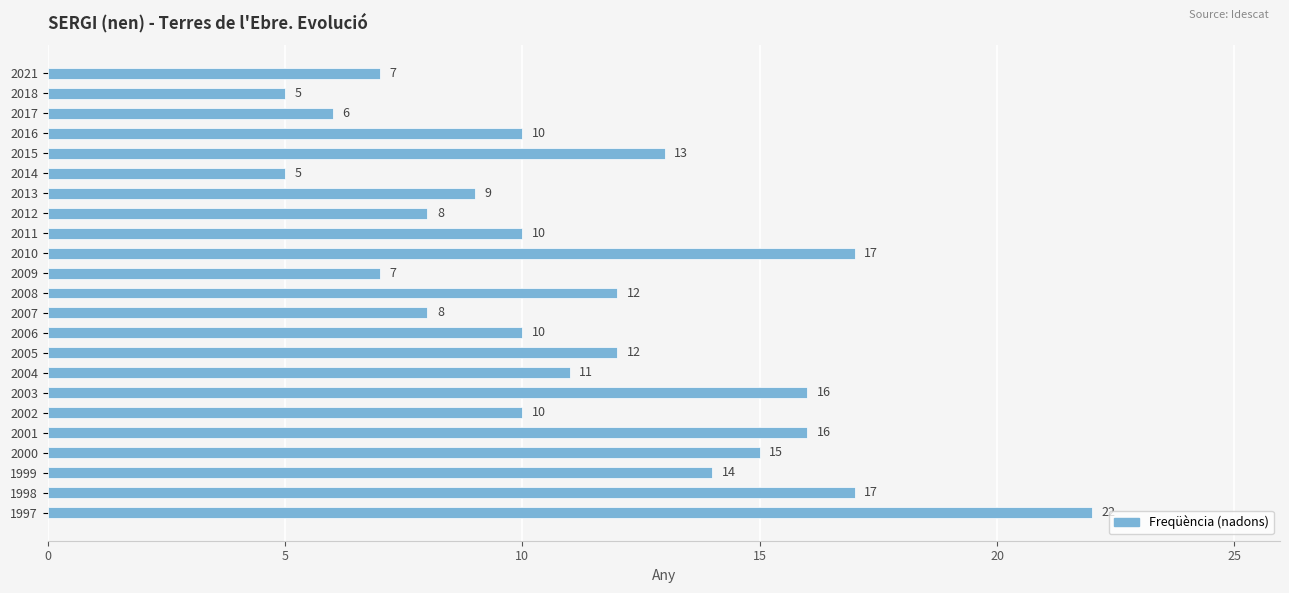

True or false: the data shows 13 at 2012.

False